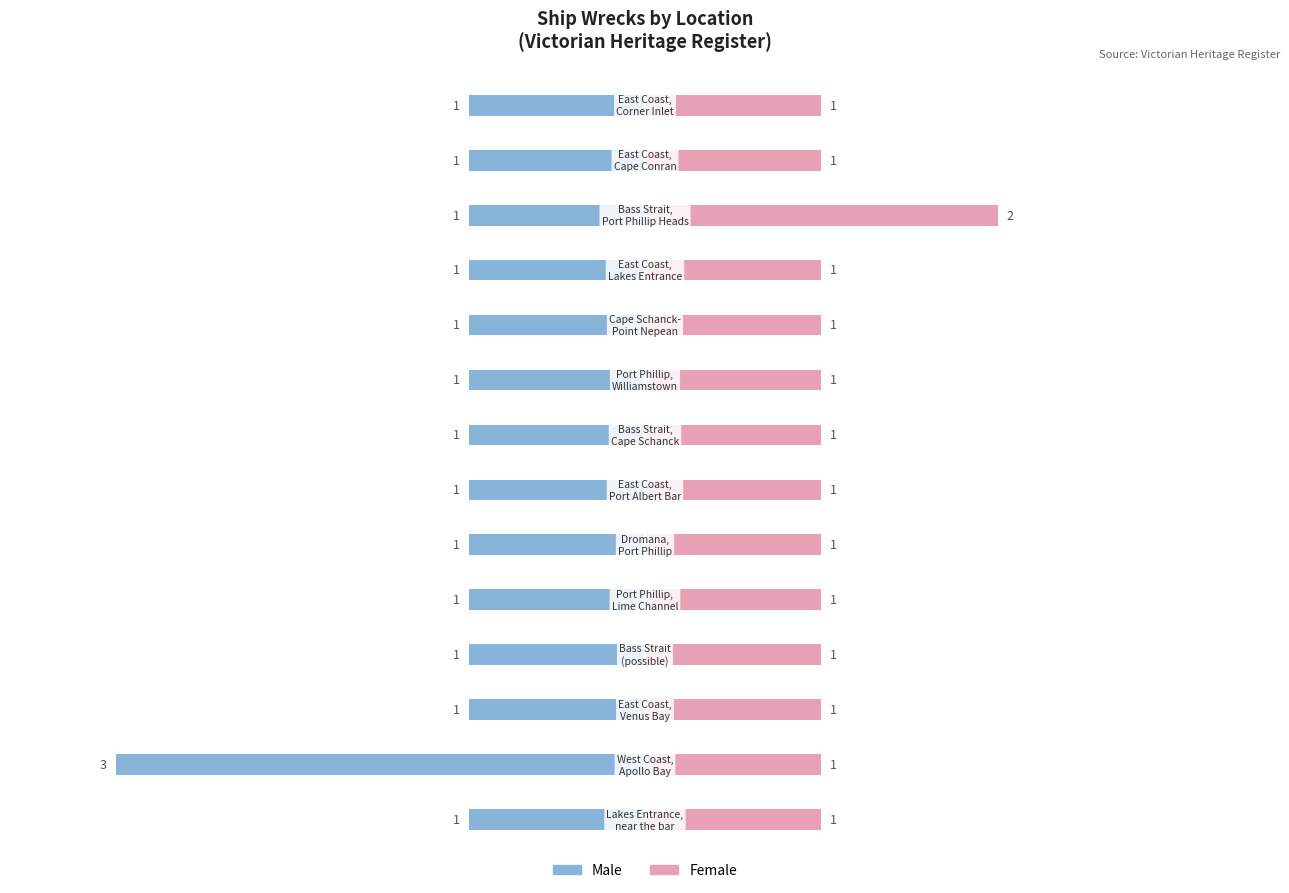

Reading left to right, extract all data points from this chart.

Male: -1	-3	-1	-1	-1	-1	-1	-1	-1	-1	-1	-1	-1	-1
Female: 1	1	1	1	1	1	1	1	1	1	1	2	1	1